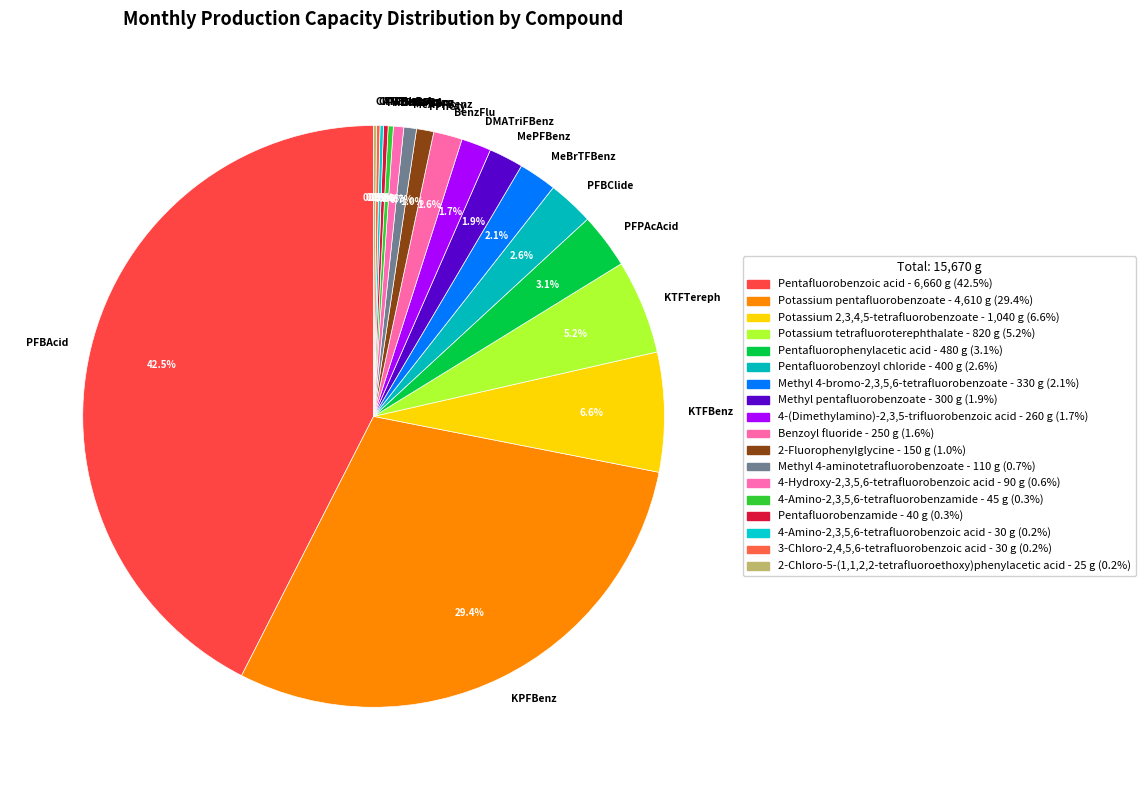

Which category has the biggest portion of the pie?

PFBAcid